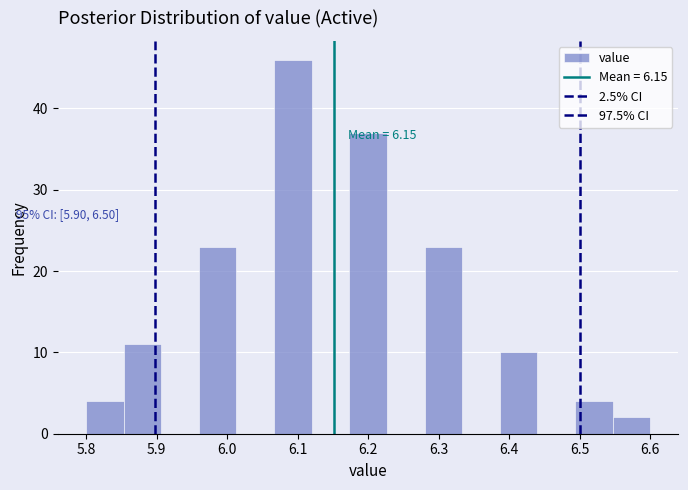

Which range on the x-axis has the tallest bar?

6.07 to 6.12